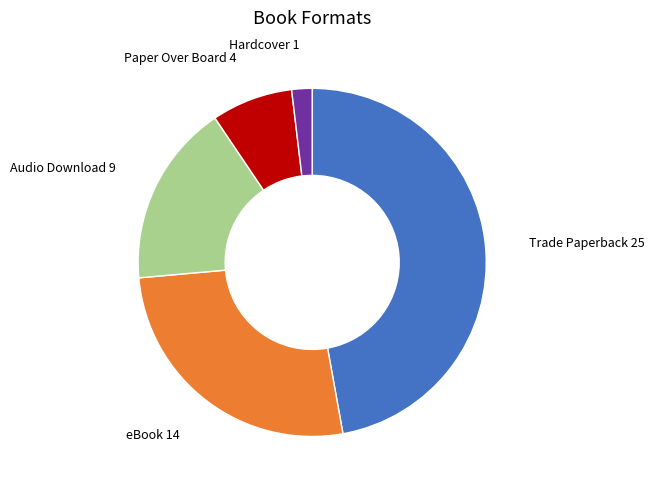

How many segments does this pie chart have?

5